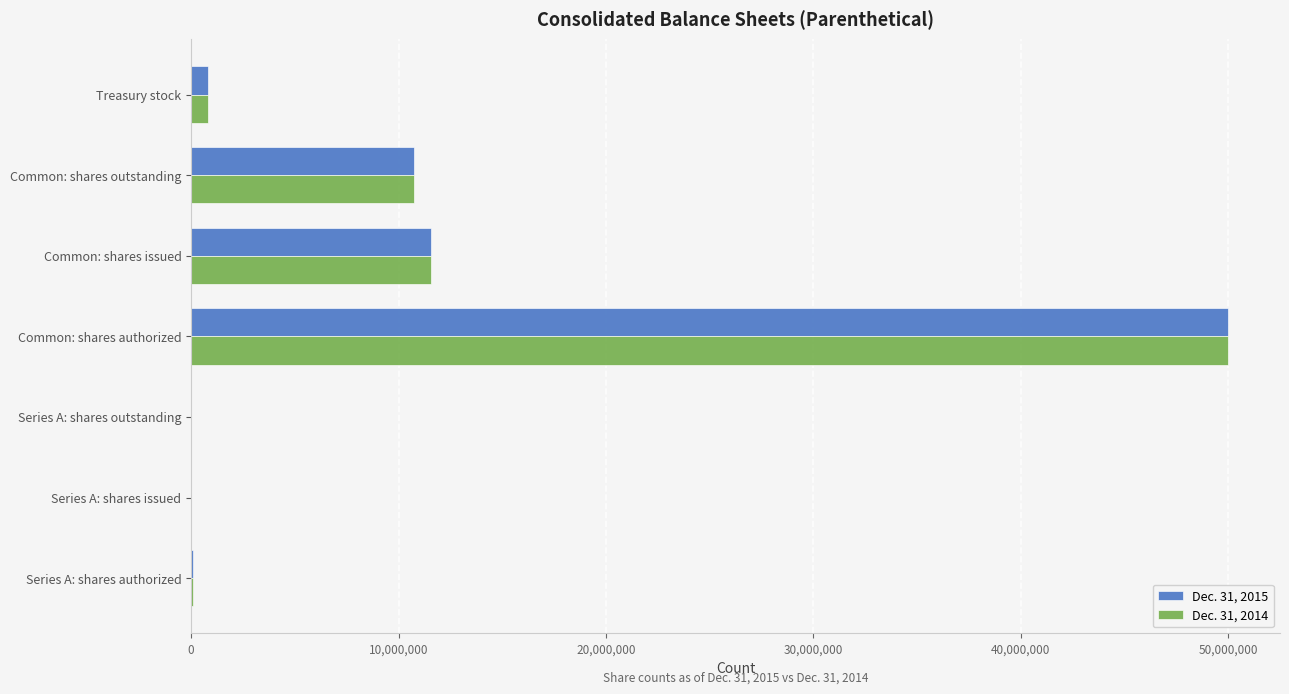

The value of Dec. 31, 2015 at Common: shares issued is 15525444. True or false?

False